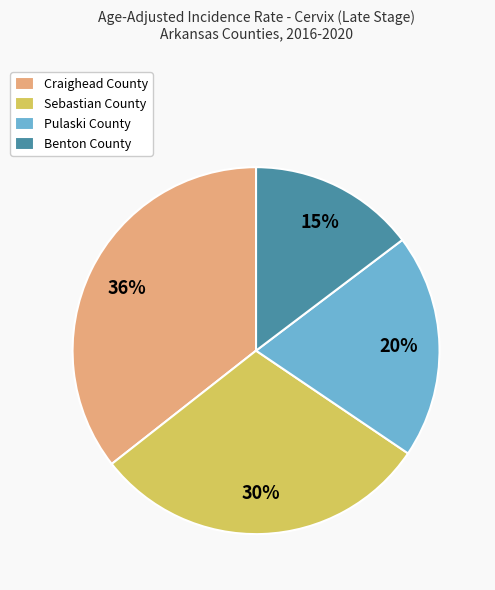

Which slice is the smallest?

Benton County